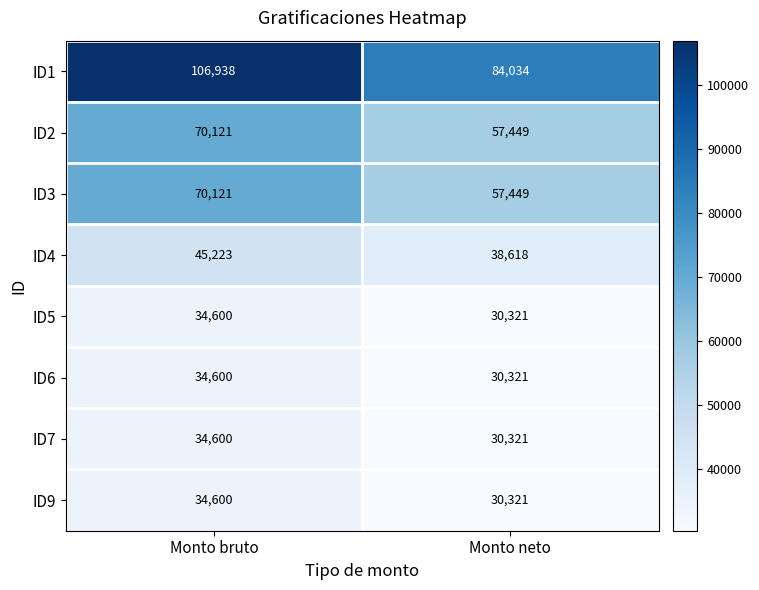

Reading left to right, what are all the values shown in this chart?

ID1: 106938	84034
ID2: 70121	57449
ID3: 70121	57449
ID4: 45223	38618
ID5: 34600	30321
ID6: 34600	30321
ID7: 34600	30321
ID9: 34600	30321